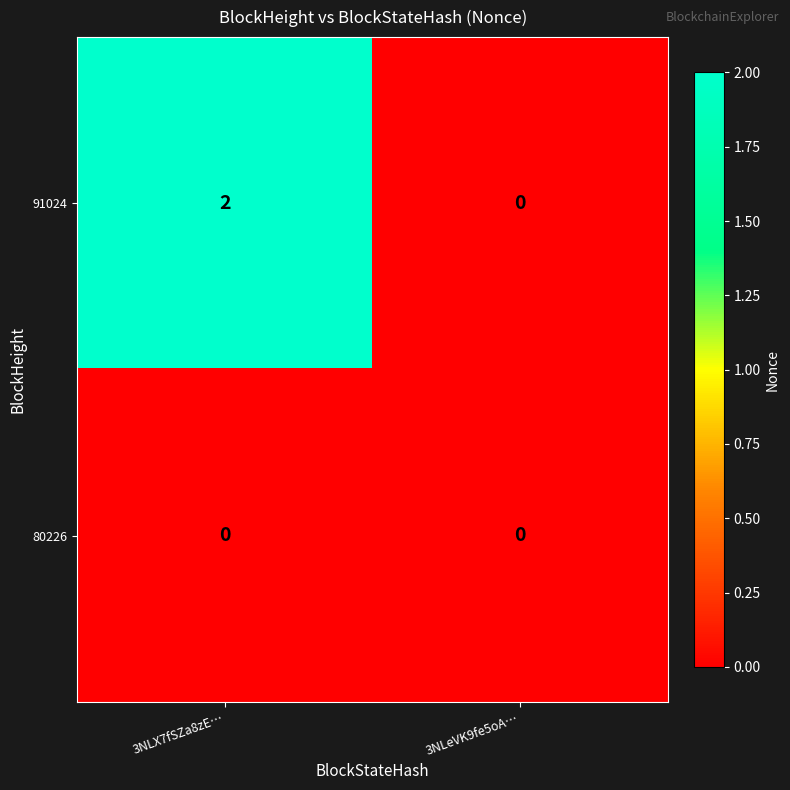

Which series has the widest spread of values?

91024